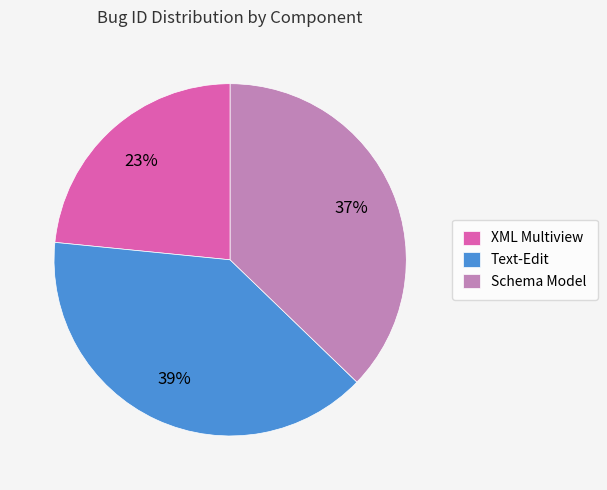

Does Text-Edit represent more than half of the total?

No